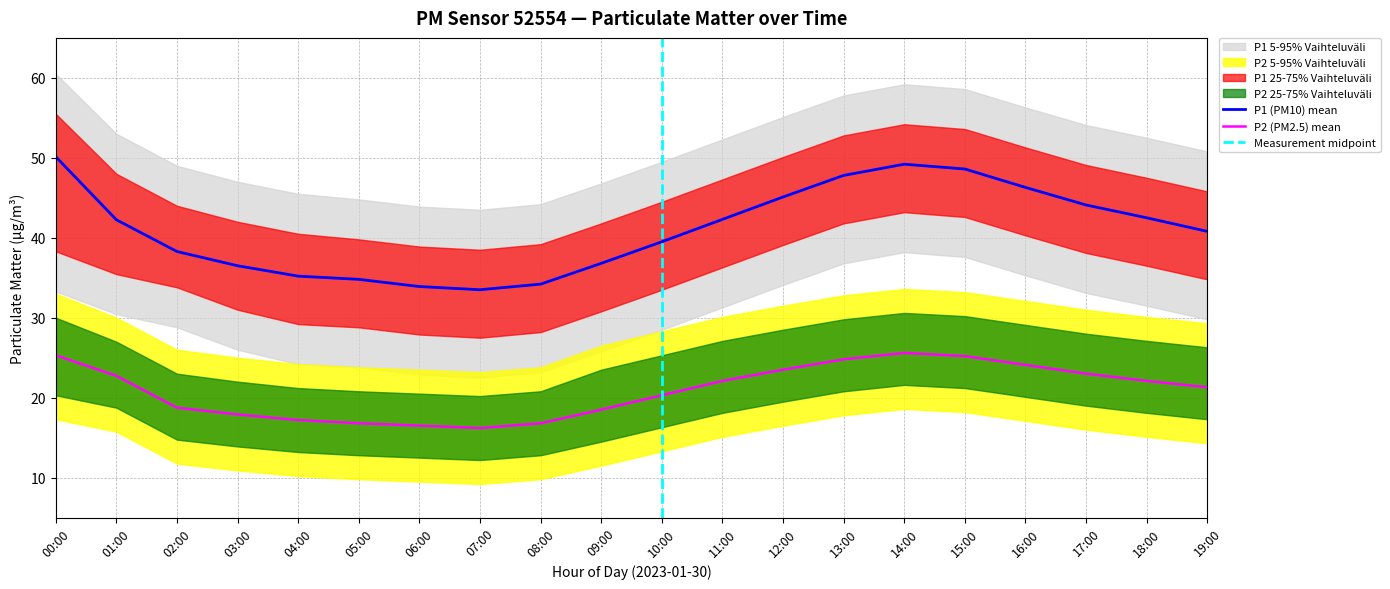

Between 09:00 and 14:00, which series saw the biggest shift?

P1